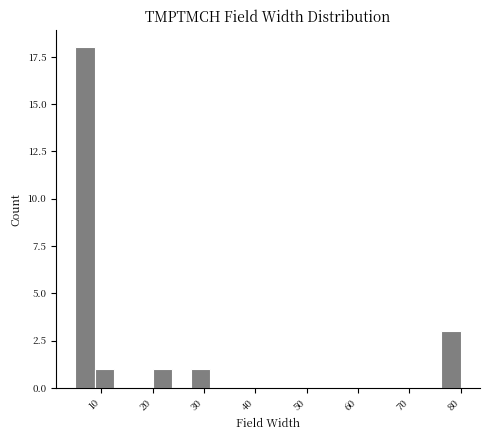

Read against the x-axis, roughly where is the centre of the tallest bar?

7